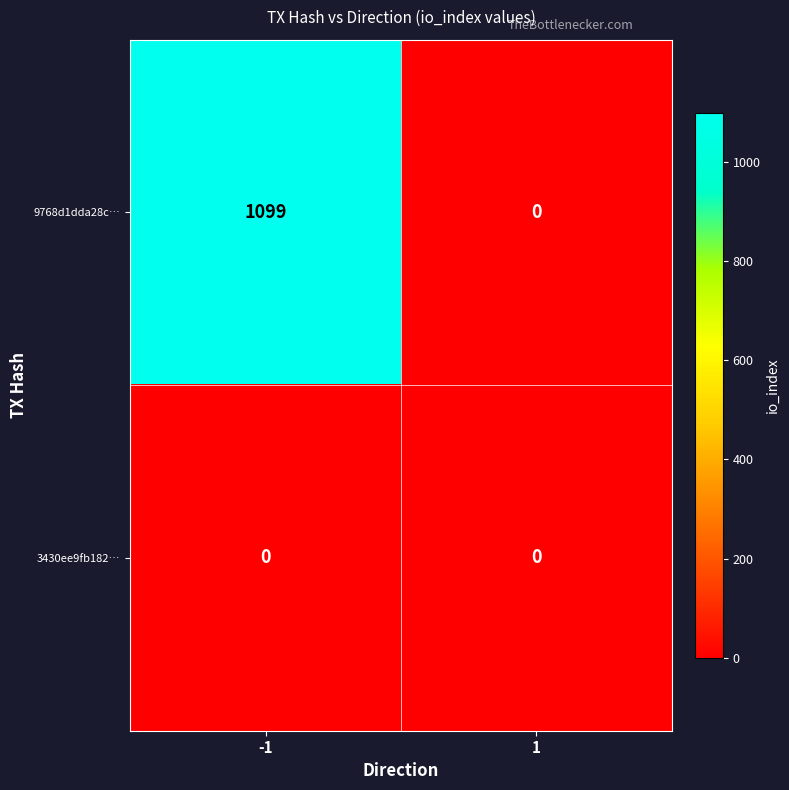

Reading left to right, list all the values displayed in this chart.

9768d1dda28c…: -1=1099	1=0
3430ee9fb182…: -1=0	1=0